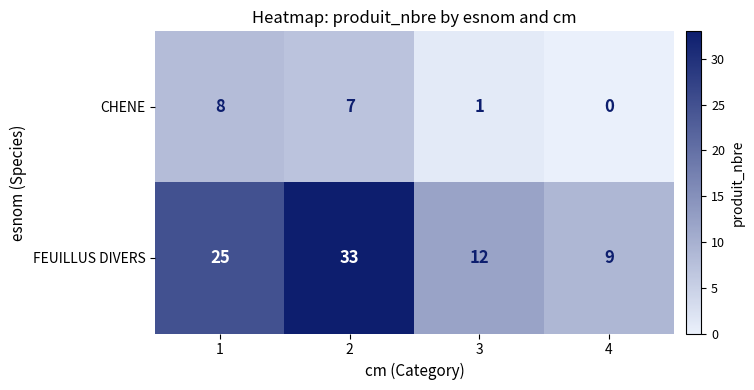

Which category has the lowest value across all series?

4